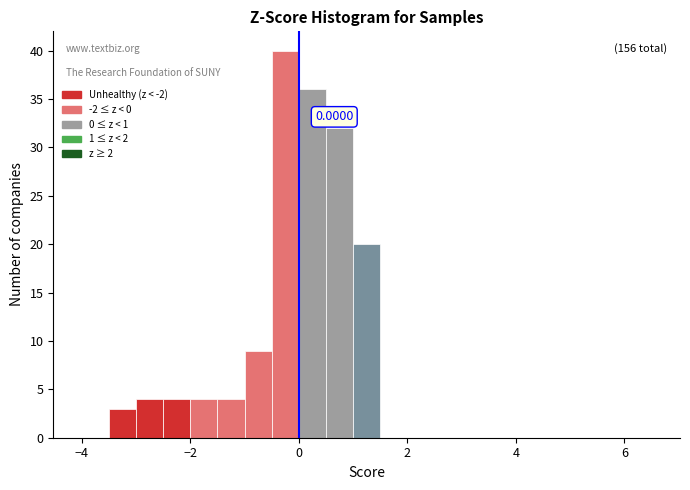

Around what value on the x-axis is the tallest bar? Give the approximate position of its centre, as read against the axis.

-0.2